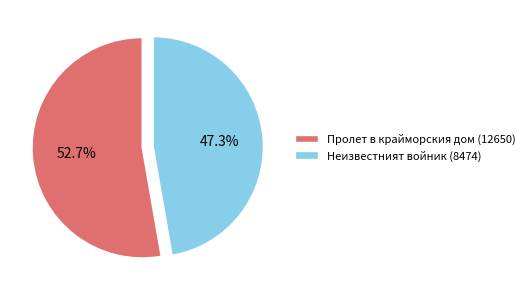

Which category accounts for the majority?

Пролет в крайморския дом (12650)